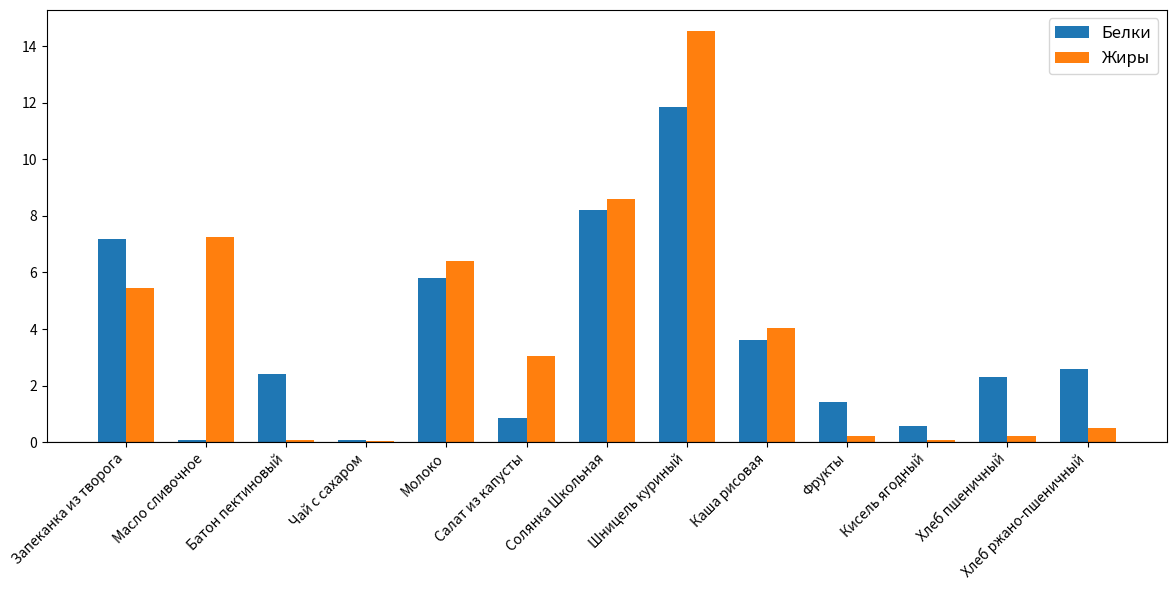

Is it true that Жиры equals 0.0 at Чай с сахаром?

True